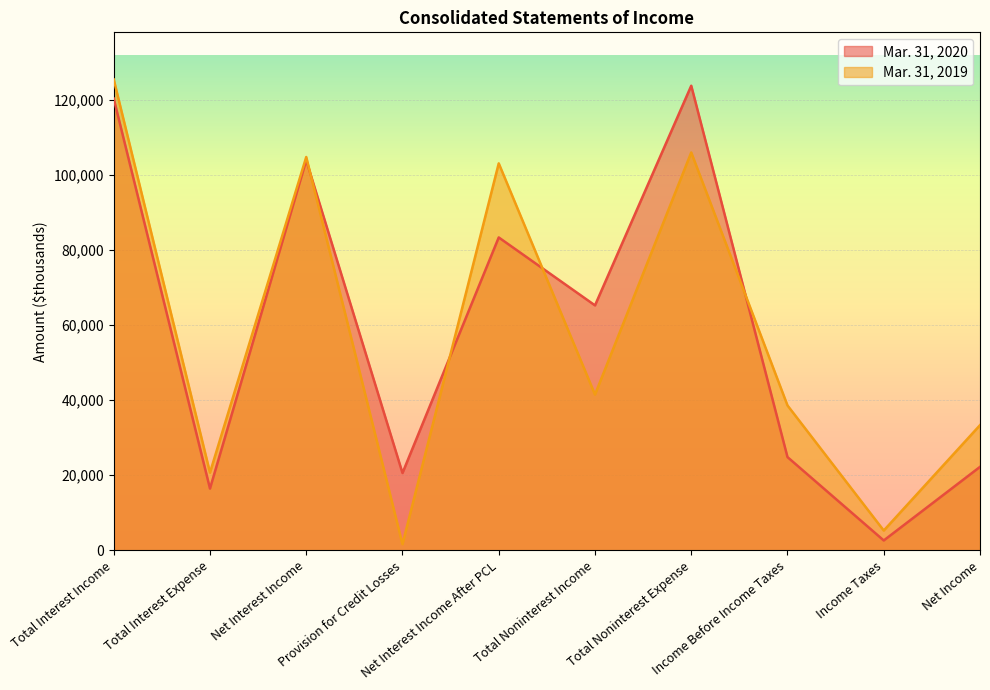

At which category is the sum across all series the highest?

Total Interest Income